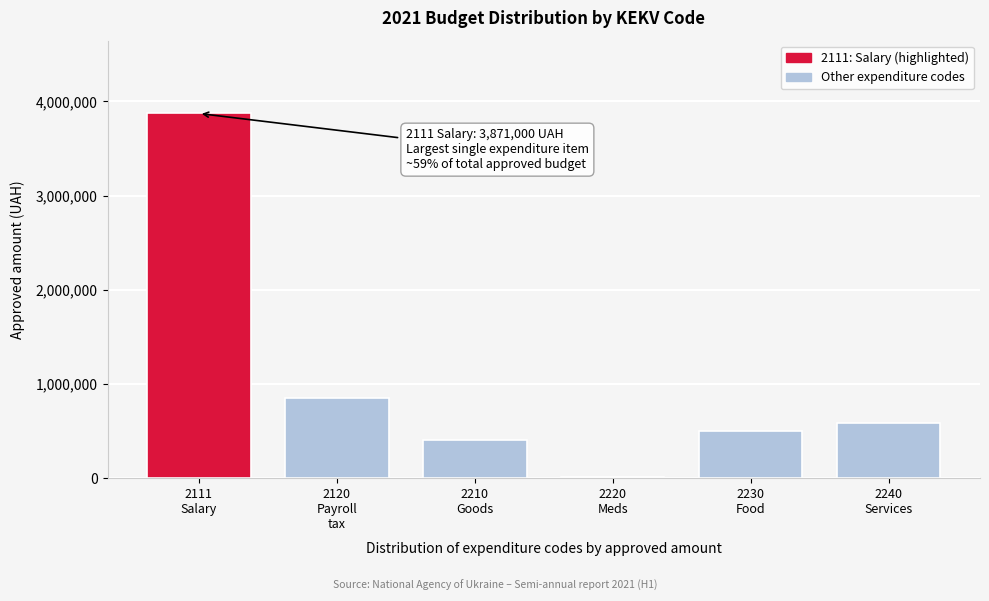

What is the greatest value displayed?

3871000